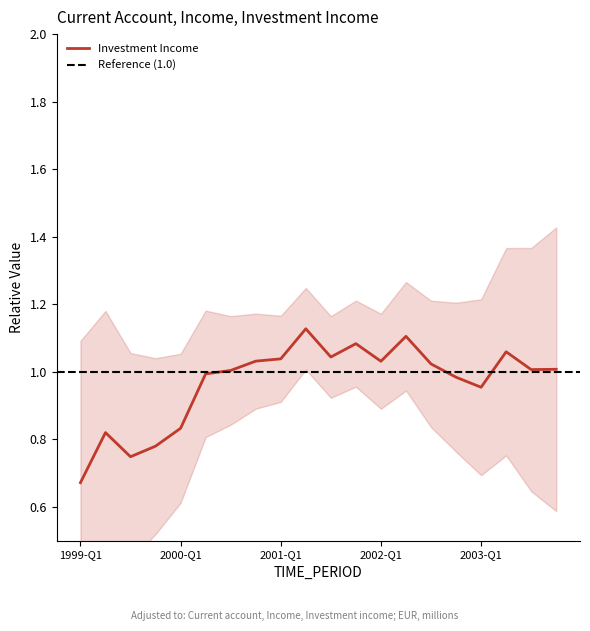

What is the difference between the values at 2001-Q2 and 1999-Q2?

0.3